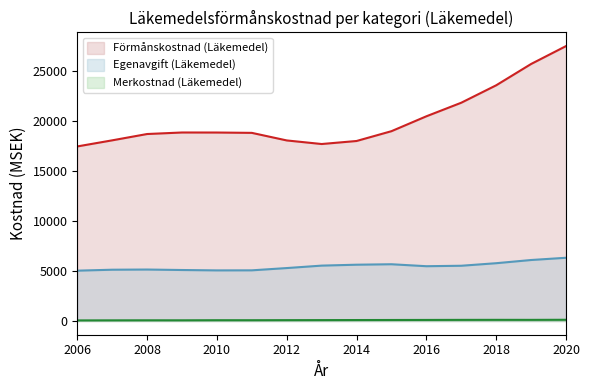

Does the chart have visible grid lines?

No